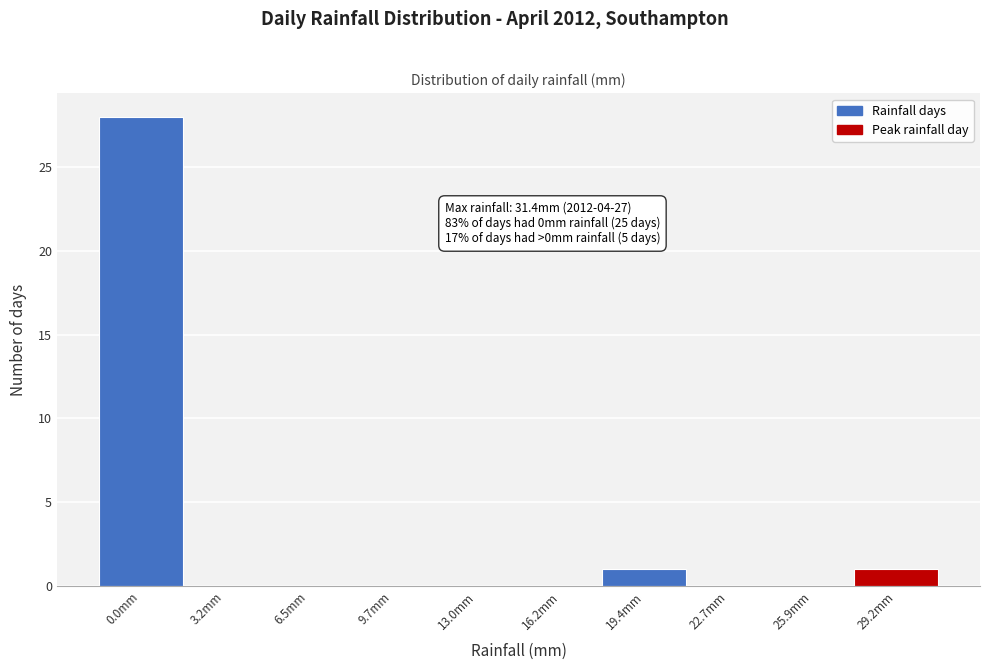

Reading right to left, list all the values displayed in this chart.

29.2mm=1	25.9mm=0	22.7mm=0	19.4mm=1	16.2mm=0	13.0mm=0	9.7mm=0	6.5mm=0	3.2mm=0	0.0mm=28